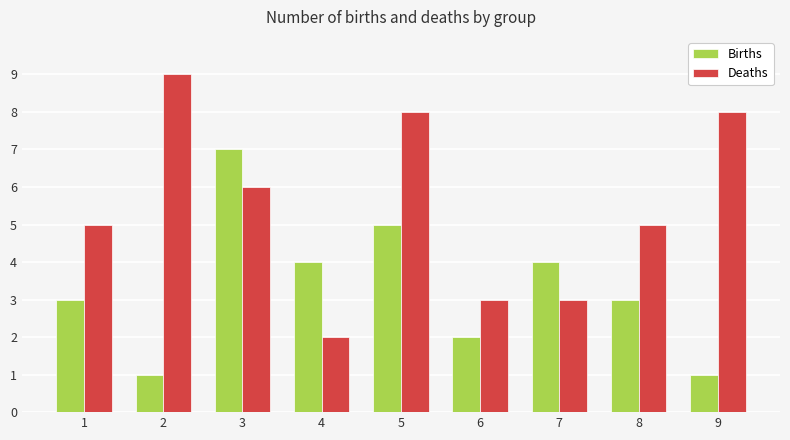

How many categories are shown in the chart?

9